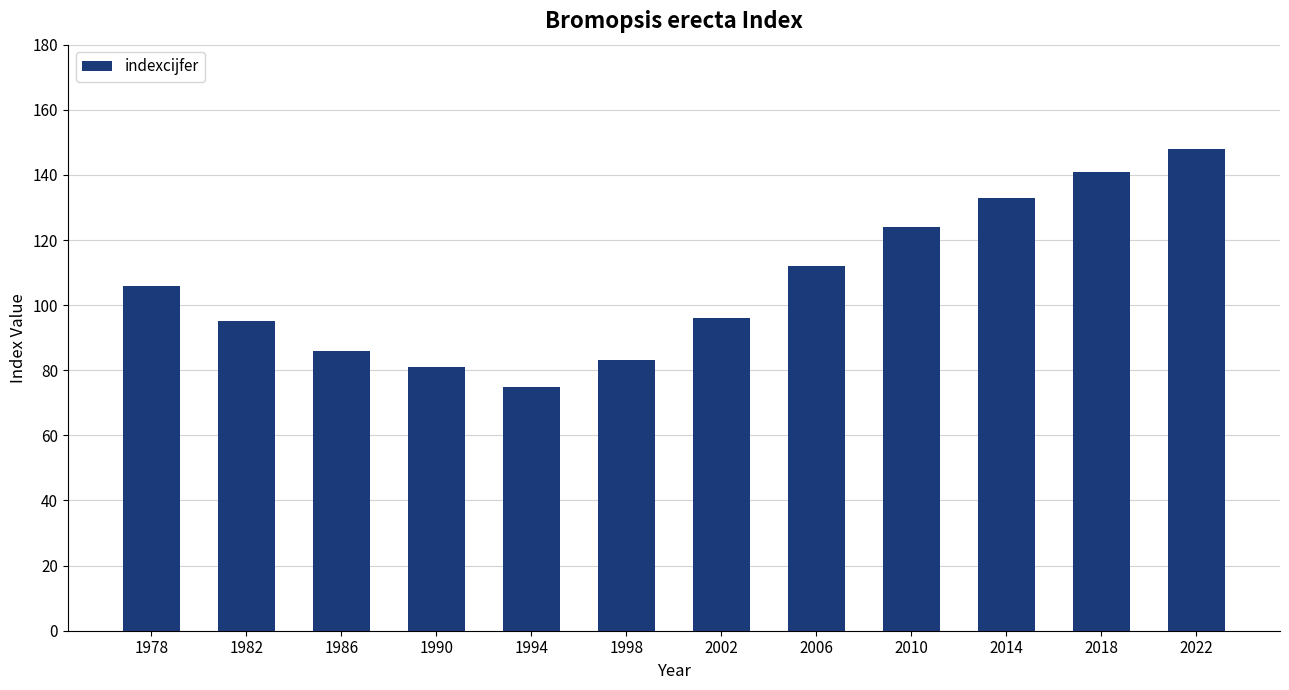

What is the value of the 4th bar from the left?

81